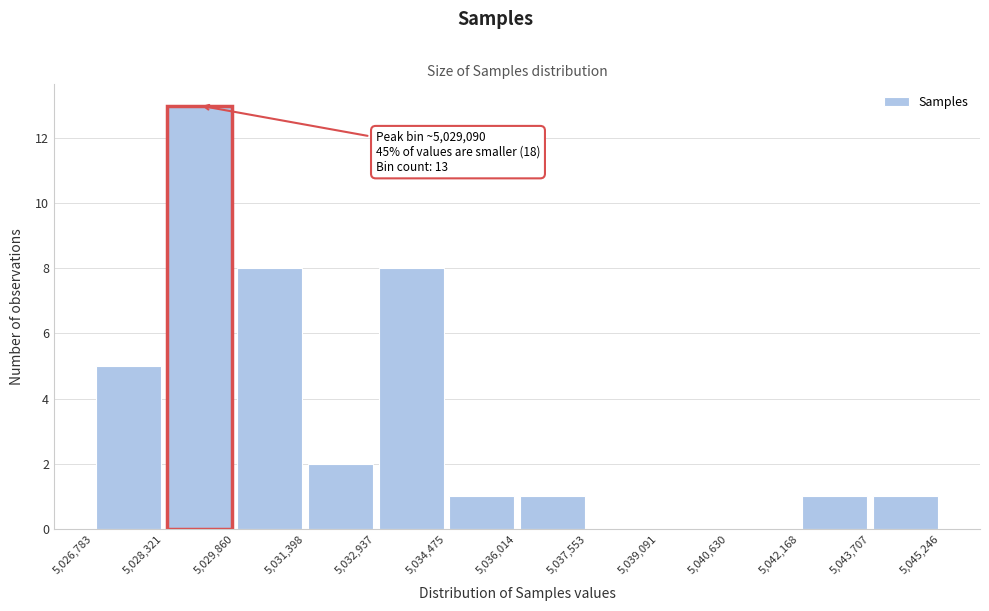

Which range on the x-axis has the tallest bar?

5,028,321 to 5,029,860